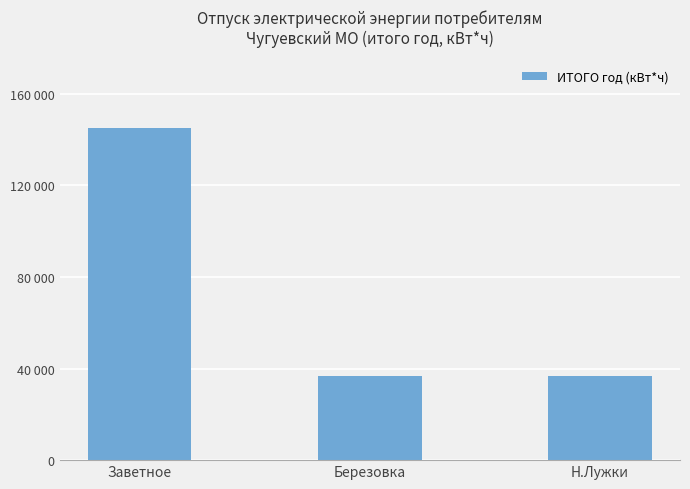

Rank the categories by value from lowest to highest.

Березовка, Н.Лужки, Заветное